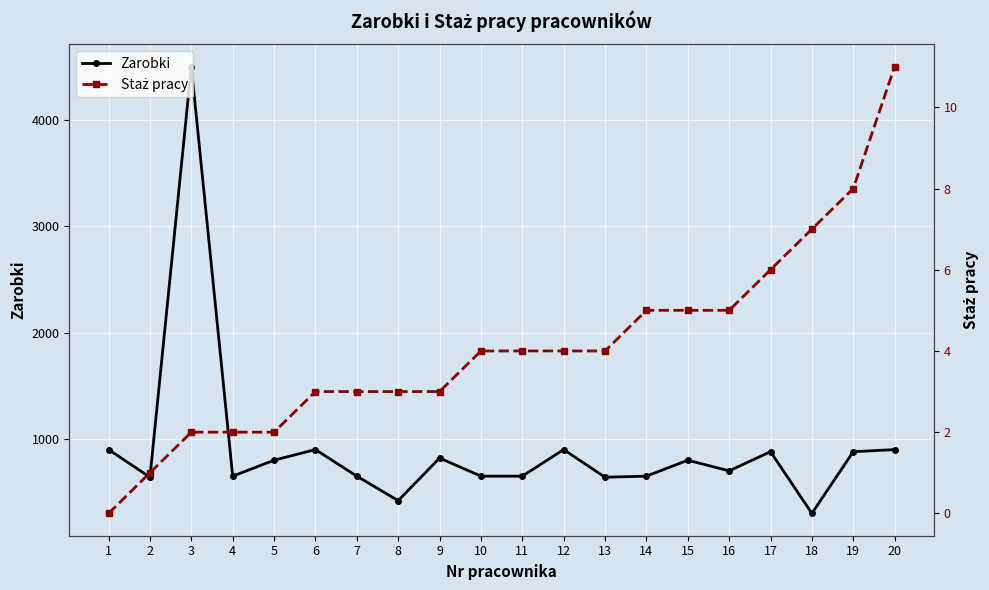

How many interior local peaks does the Zarobki series have?

6